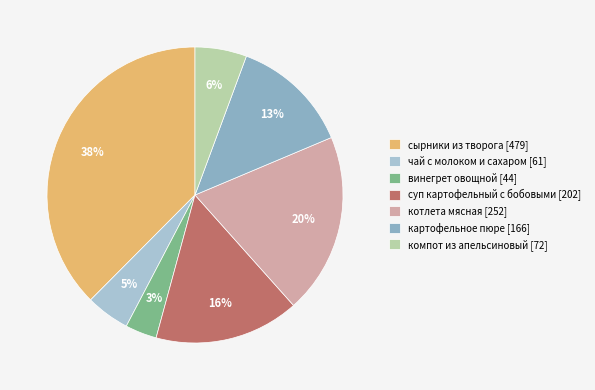

To the nearest percent, what portion does чай с молоком и сахаром represent?

5%